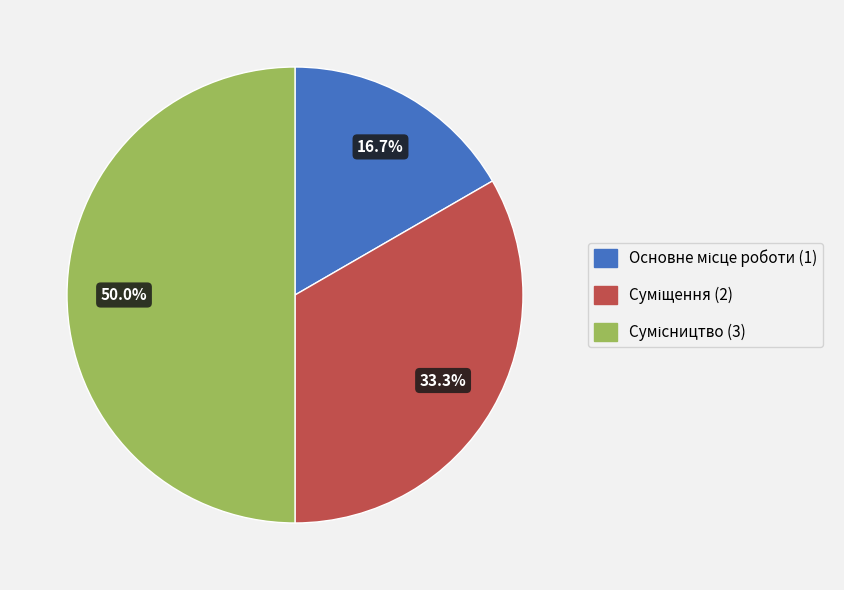

Count the number of slices in the pie.

3